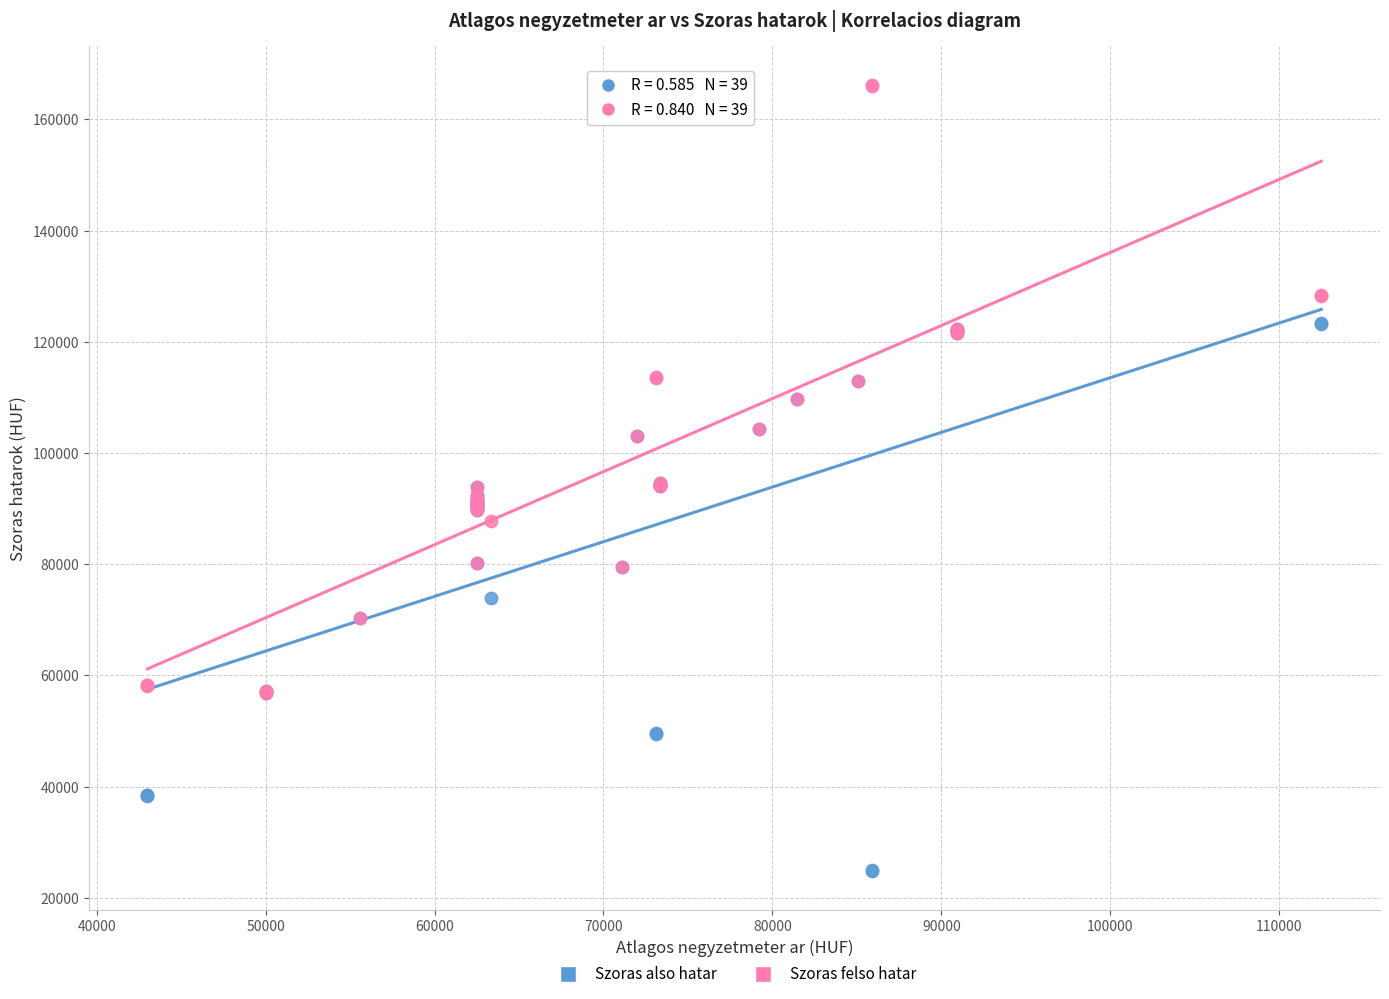

What are all the series names shown in the legend?

Szoras also hatar, Szoras felso hatar